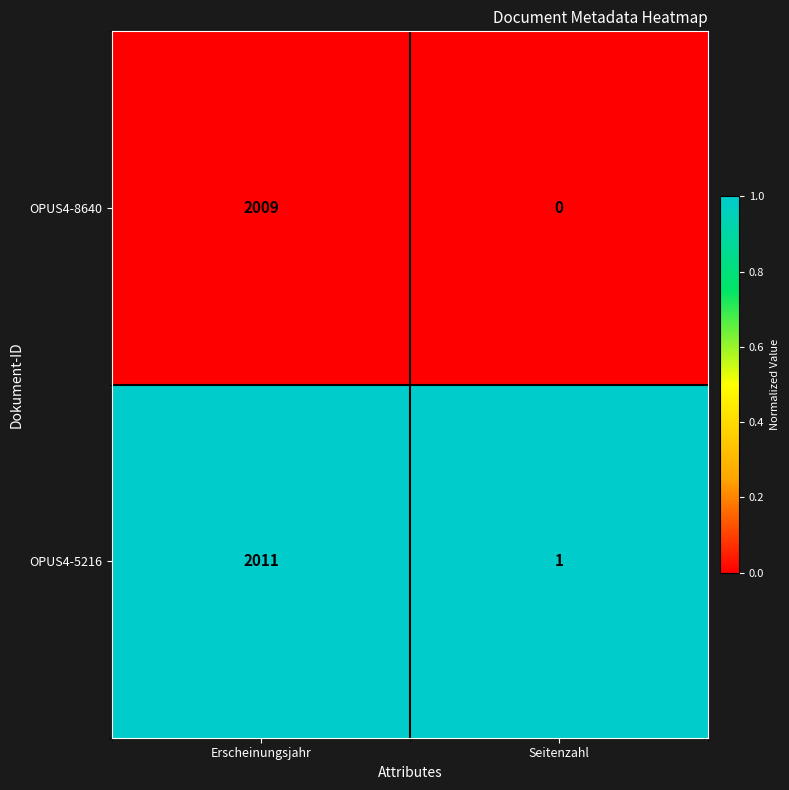

Reading left to right, transcribe all the data shown in this chart.

OPUS4-8640: 2009	0
OPUS4-5216: 2011	1